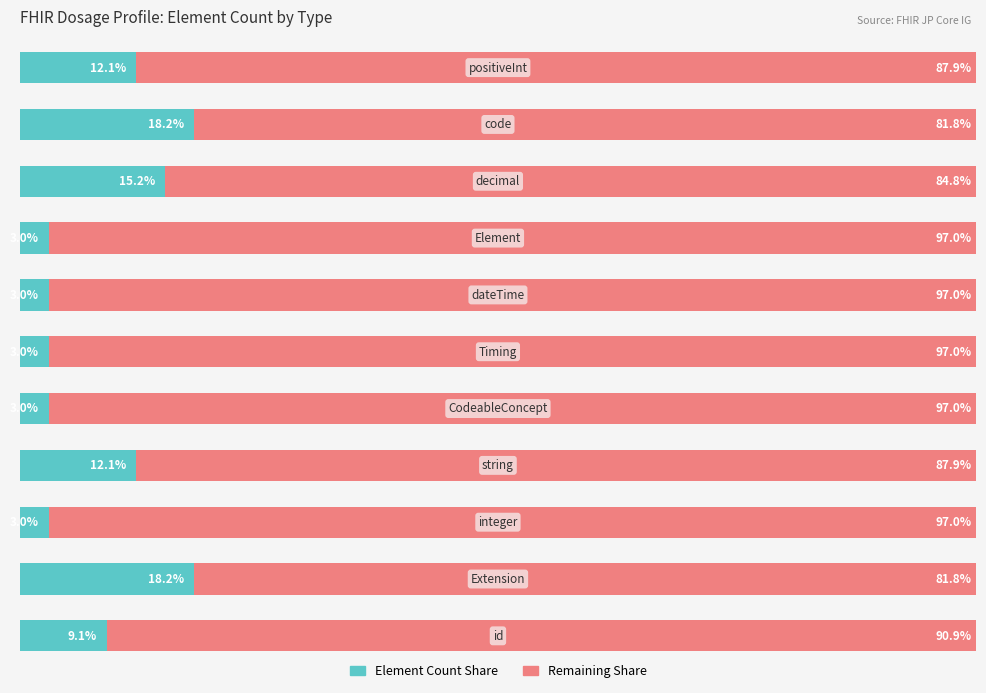

What are all the series names shown in the legend?

Element Count Share, Remaining Share